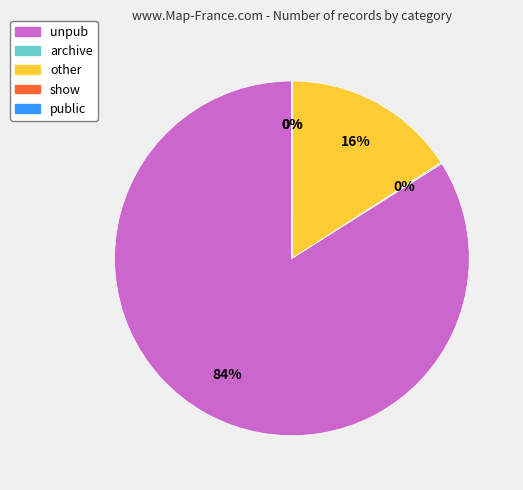

The unpub slice represents 84% of the pie. True or false?

True